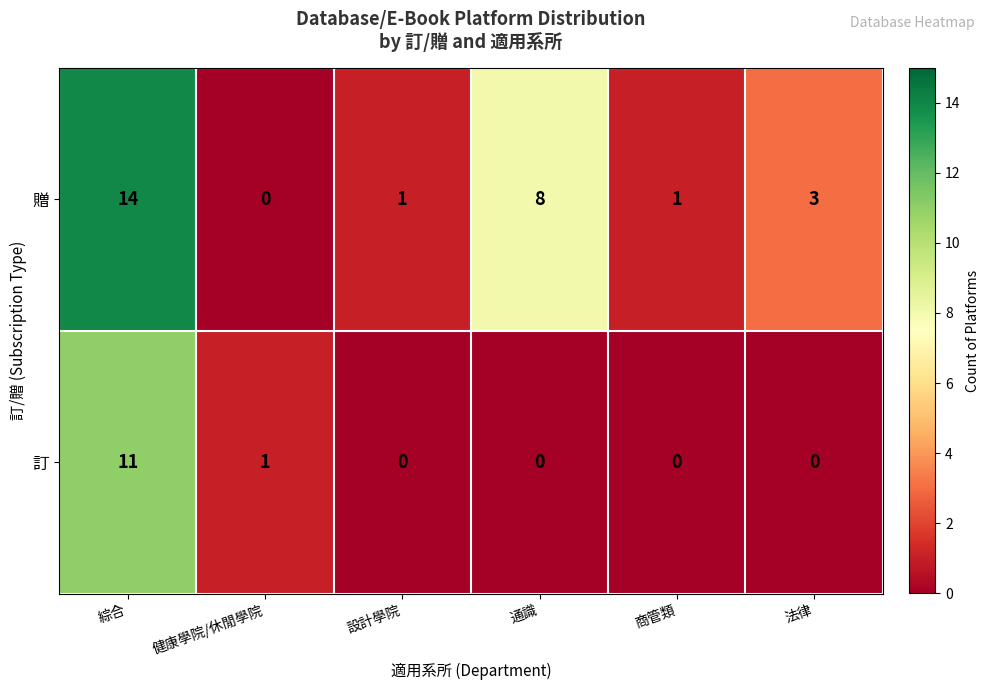

At which label is 贈 closest to 7?

通識